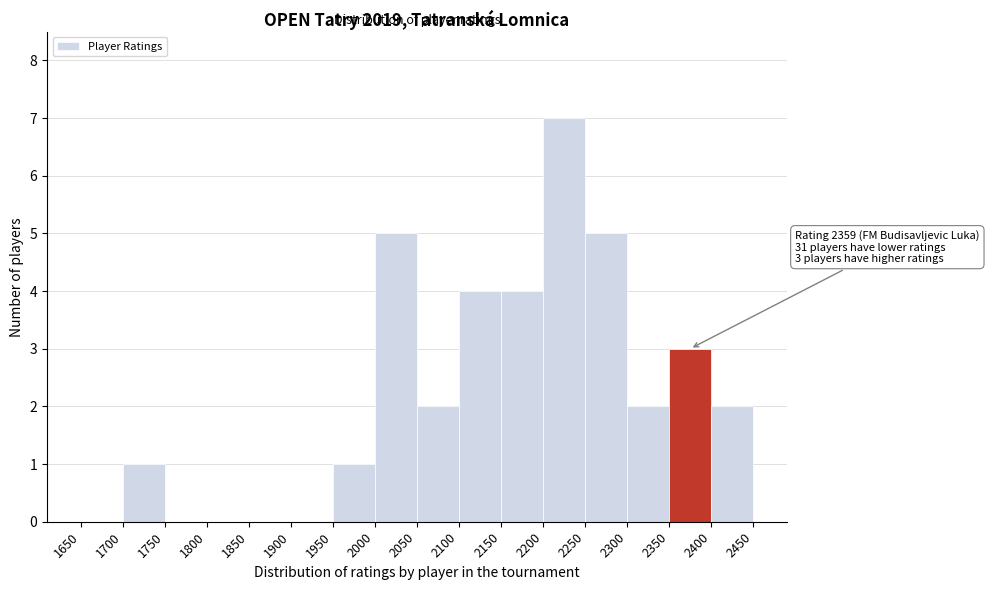

Over which range of the x-axis is the bar tallest?

2200 to 2250